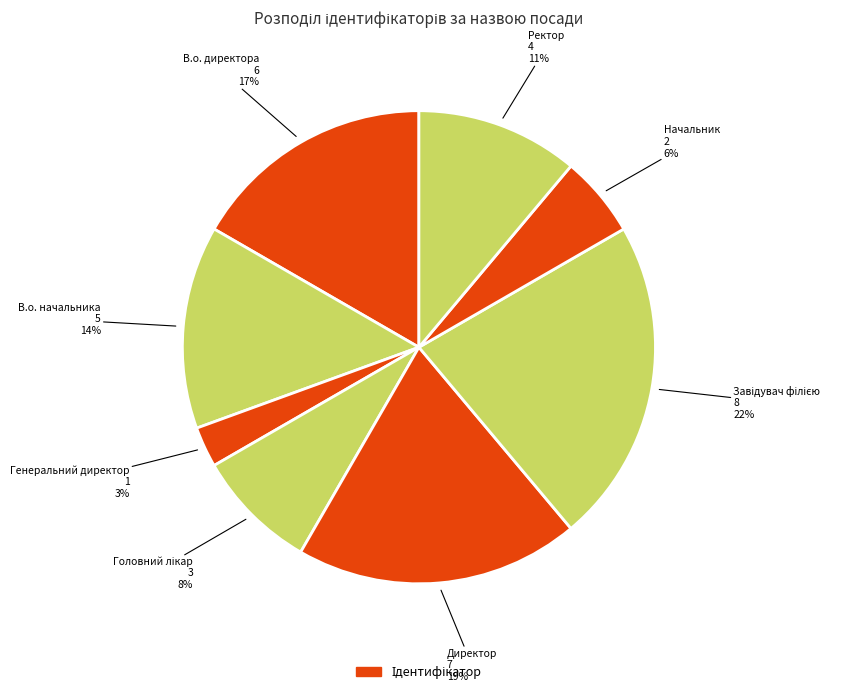

Which category has the smallest portion of the pie?

Генеральний директор